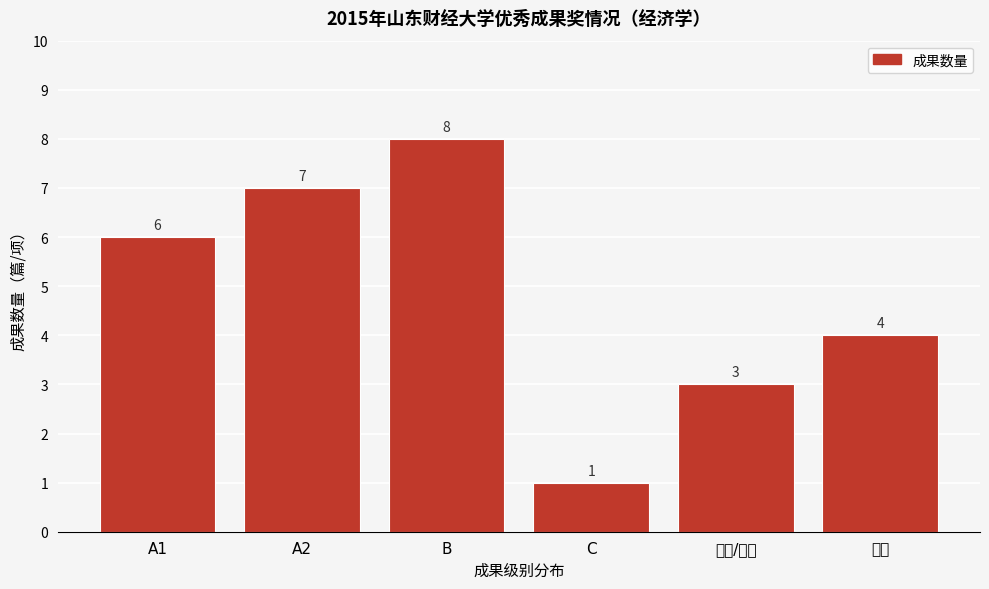

Reading left to right, what are all the values shown in this chart?

A1=6	A2=7	B=8	C=1	良好/优秀=3	著作=4